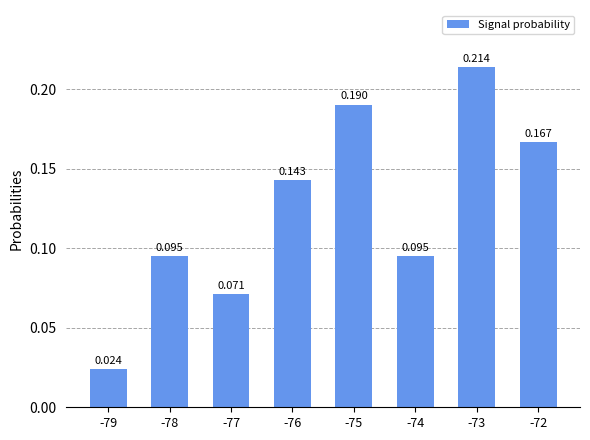

Reading right to left, what are all the values shown in this chart?

0.2	0.2	0.1	0.2	0.1	0.1	0.1	0.0